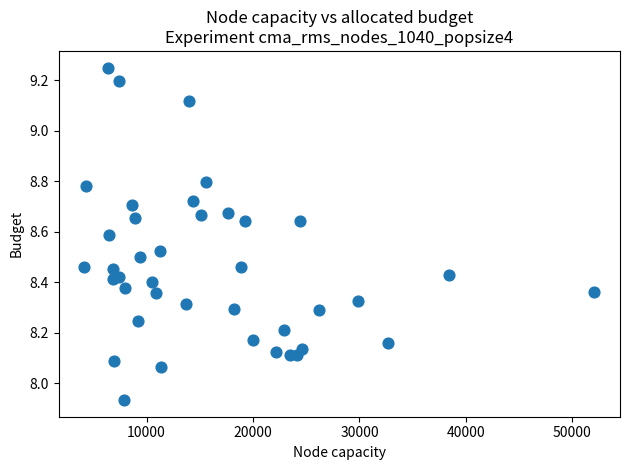

What is the range of Y values (max minus min)?

1.3